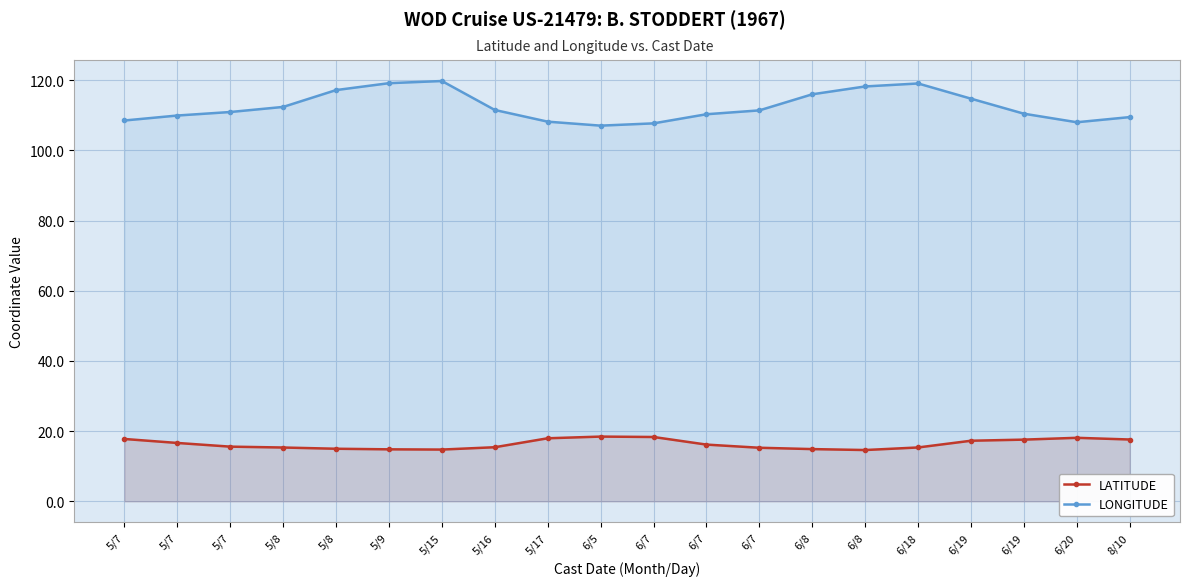

At how many categories does at least one series exceed 109?

15